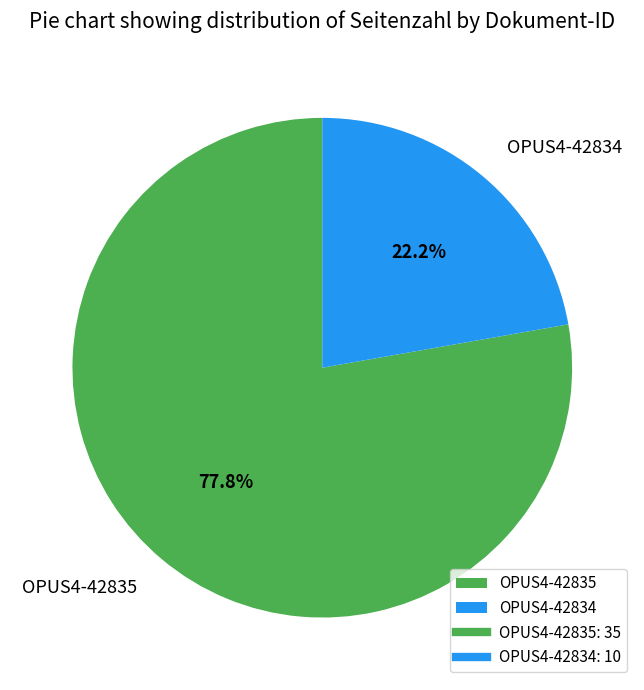

To the nearest percent, what is the combined percentage of OPUS4-42835 and OPUS4-42834?

100%